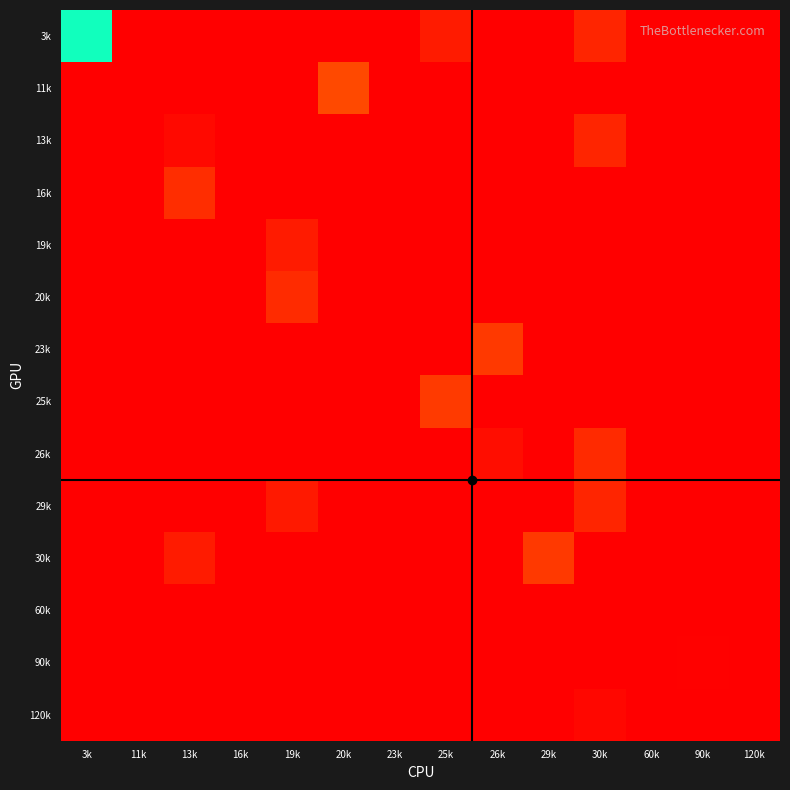

At how many categories does at least one series exceed 1?

8